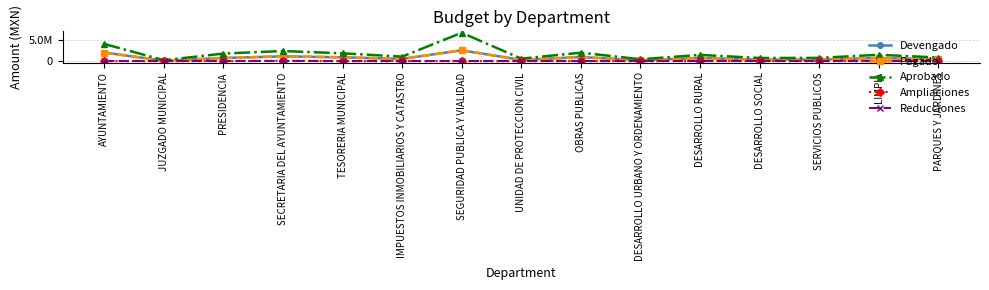

Is this an area chart (filled region under the line)?

No